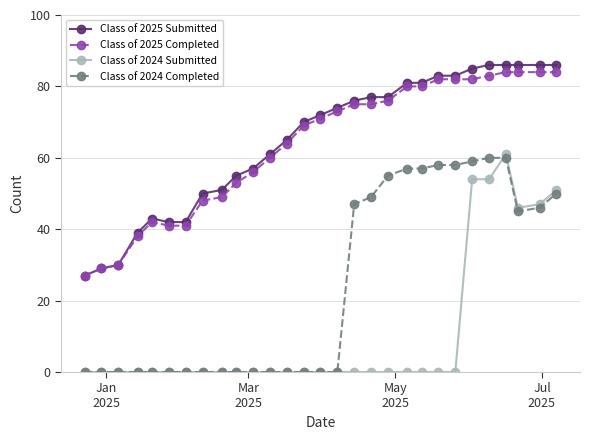

Which series ends up on top after the final intersection of Class of 2024 Submitted and Class of 2024 Completed?

Class of 2024 Submitted